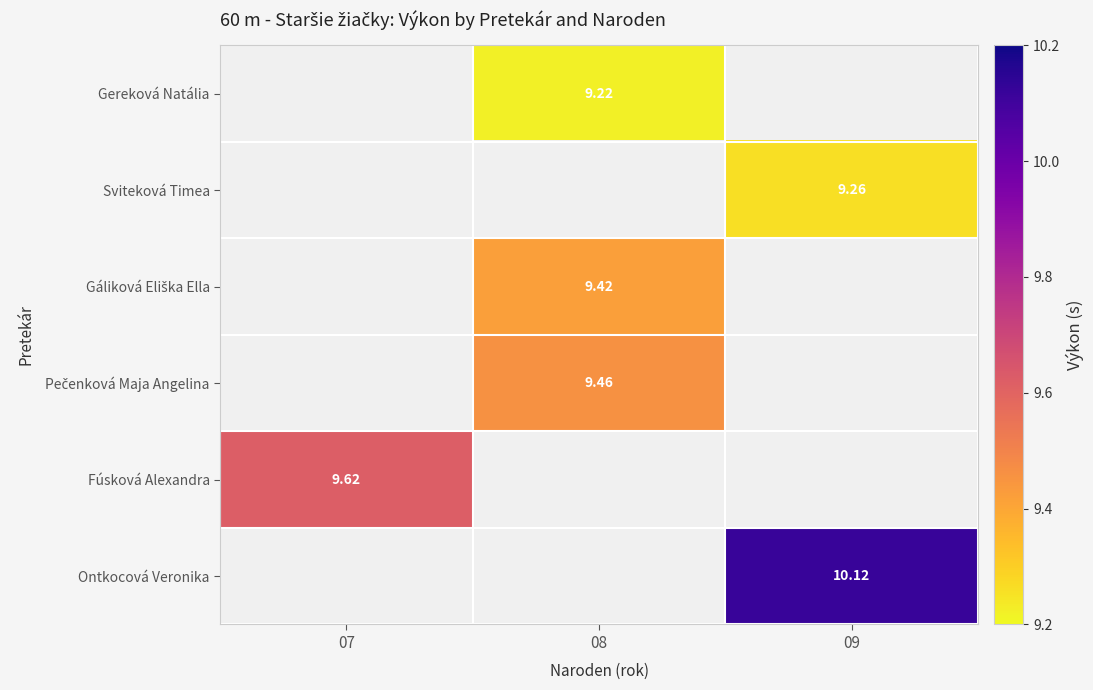

Is the value of Ontkocová Veronika at 09 greater than the value of Fúsková Alexandra at 07?

Yes